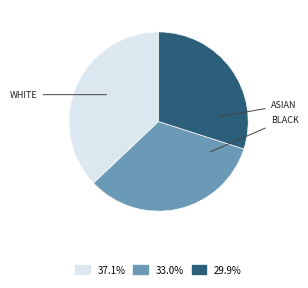

Does any single category account for the majority?

No